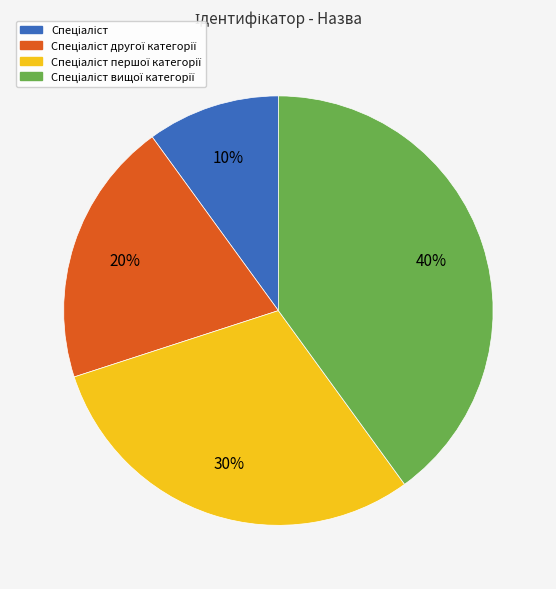

How many slices are in this pie chart?

4